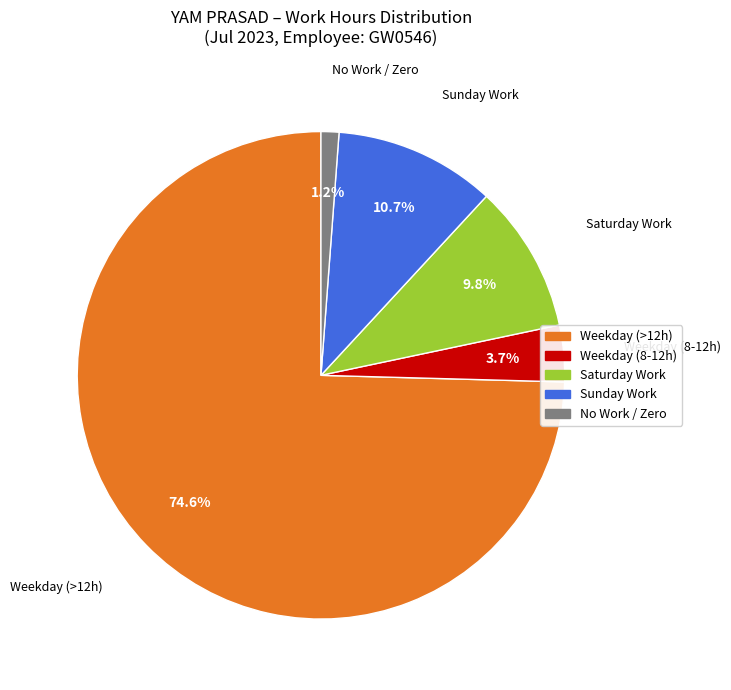

Is there any slice that represents more than half of the pie?

Yes